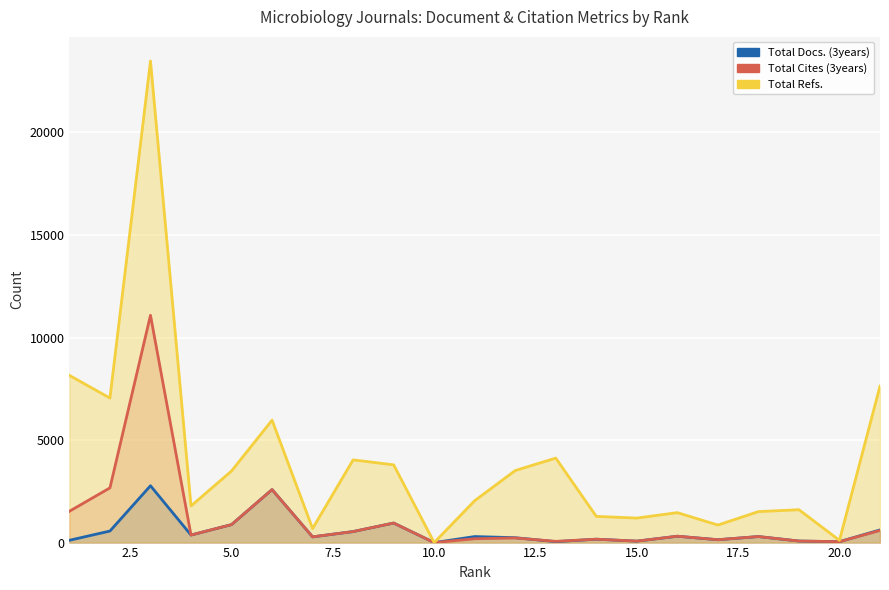

How many distinct data groups are displayed?

3